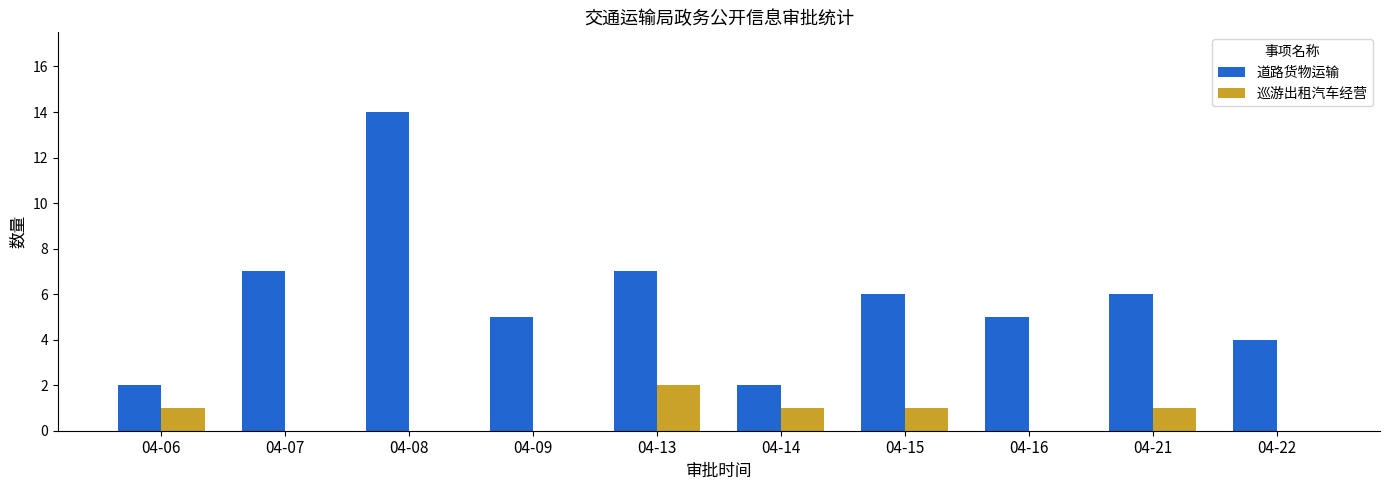

Read the 巡游出租汽车经营 value at 04-13.

2